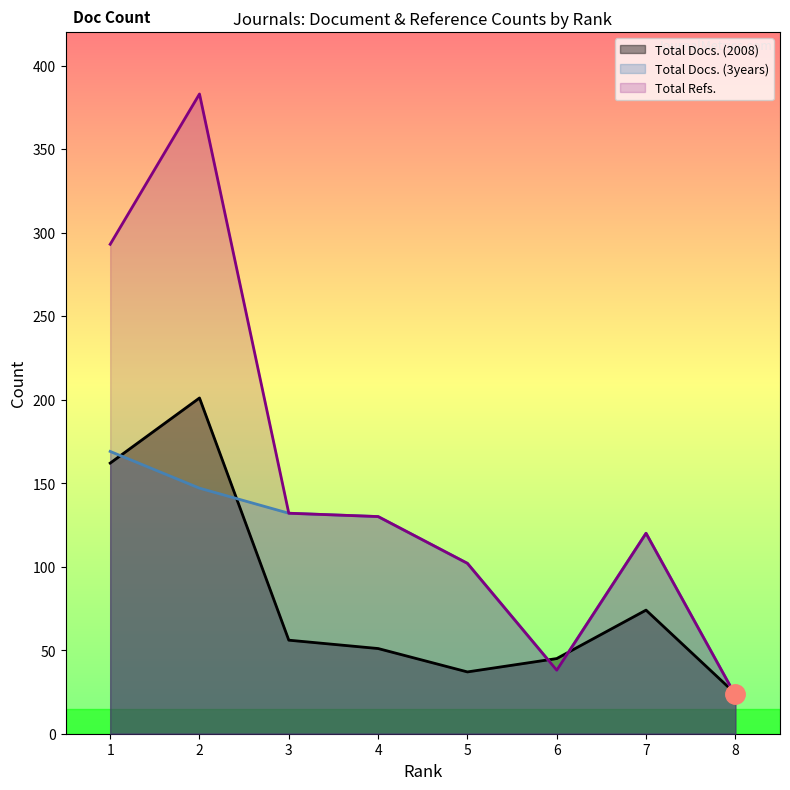

How many values in the Total Docs. (2008) series are below 56?

4